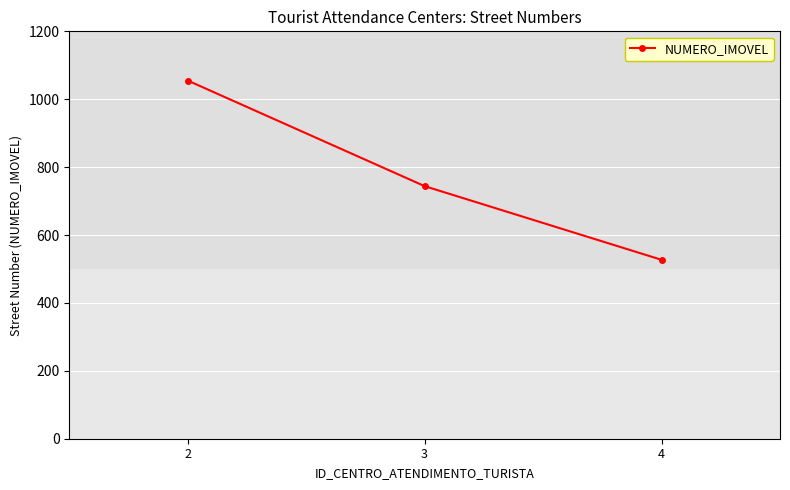

List the labels in order of value, smallest first.

4, 3, 2